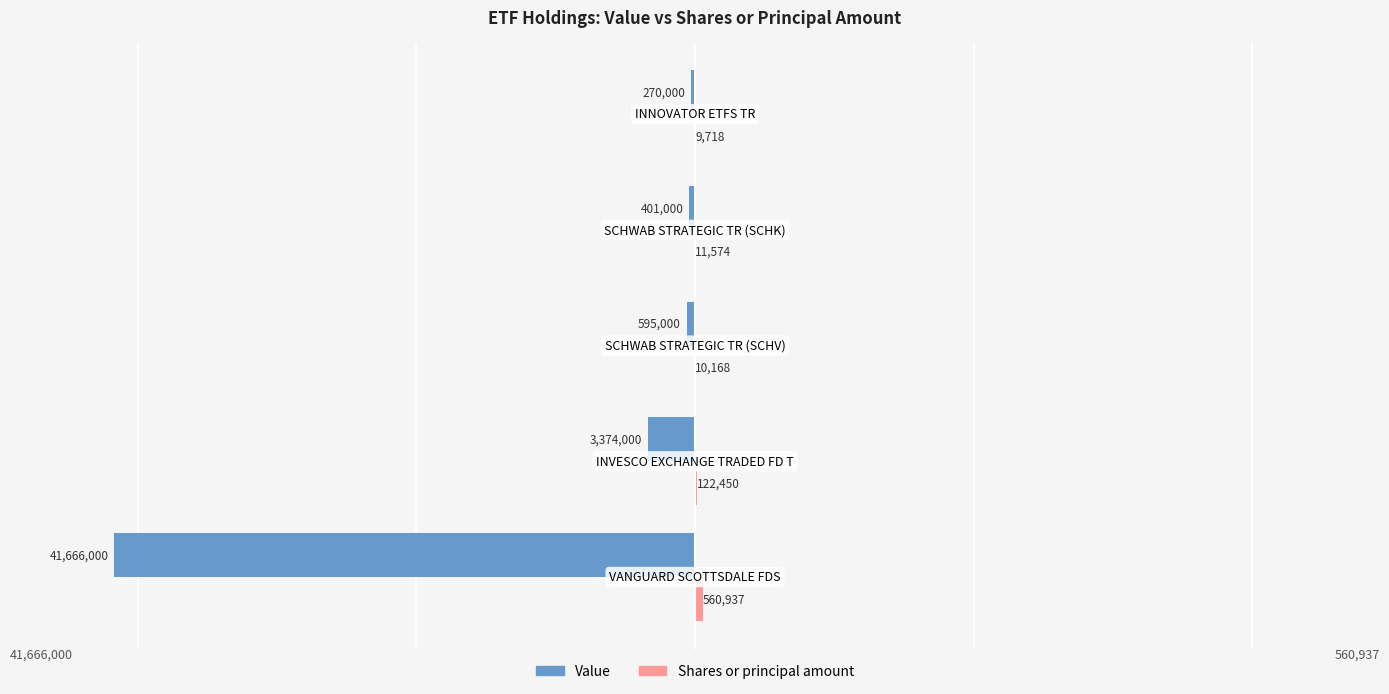

What is the greatest value displayed?

560937